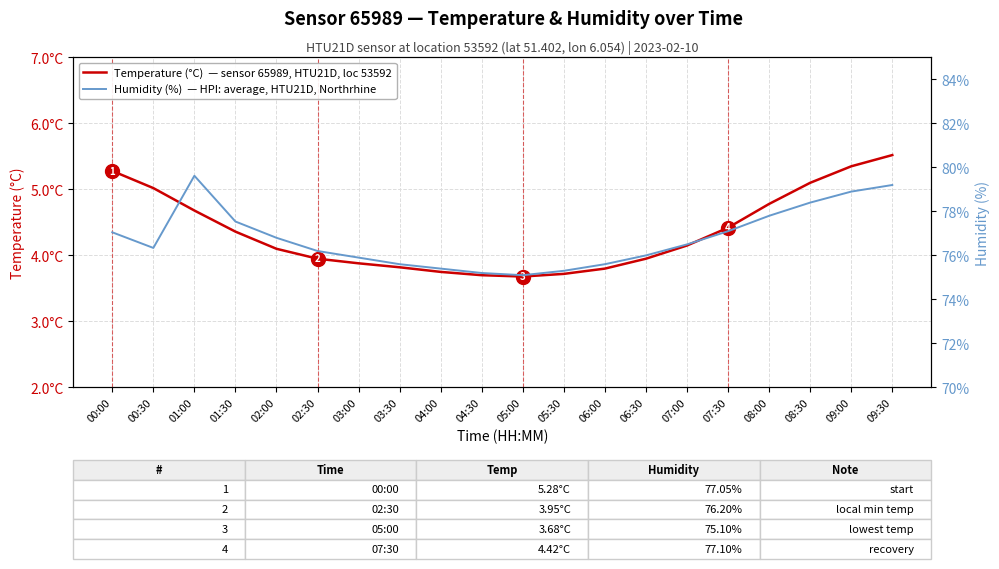

Where does the Temperature (°C)  — sensor 65989, HTU21D, loc 53592 series first go above 4?

00:00